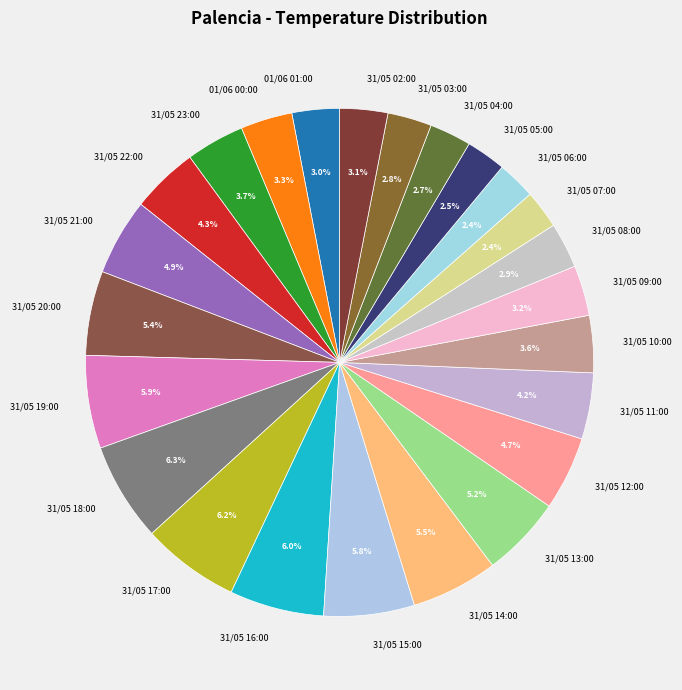

Is the sum of 31/05 12:00 and 31/05 08:00 greater than half?

No